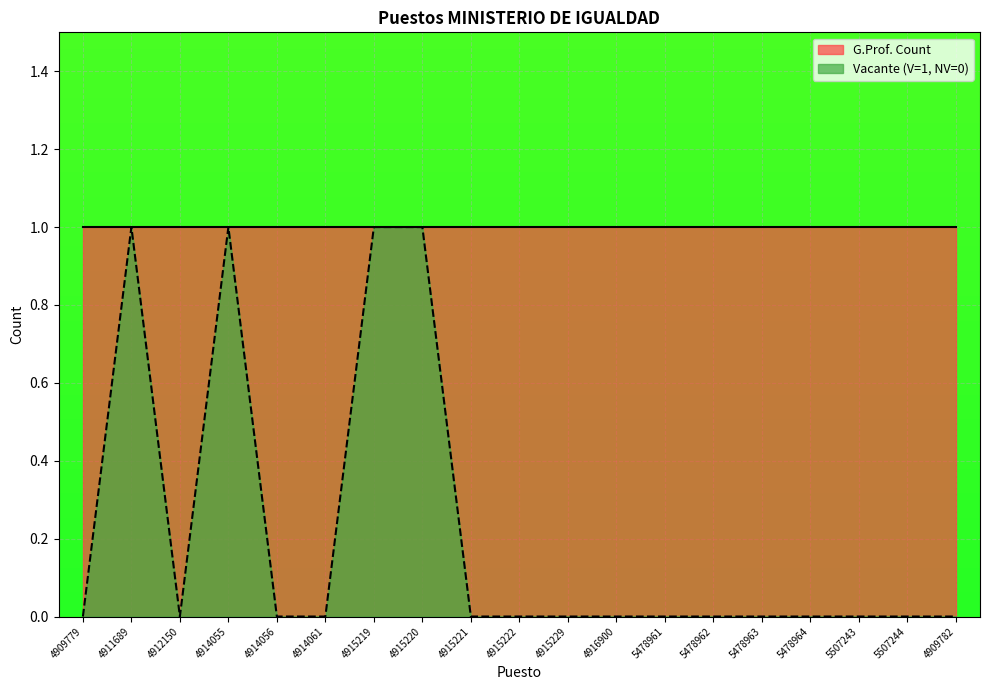

Reading left to right, transcribe all the data shown in this chart.

4909779=0	4911689=1	4912150=0	4914055=1	4914056=0	4914061=0	4915219=1	4915220=1	4915221=0	4915222=0	4915229=0	4916900=0	5478961=0	5478962=0	5478963=0	5478964=0	5507243=0	5507244=0	4909782=0